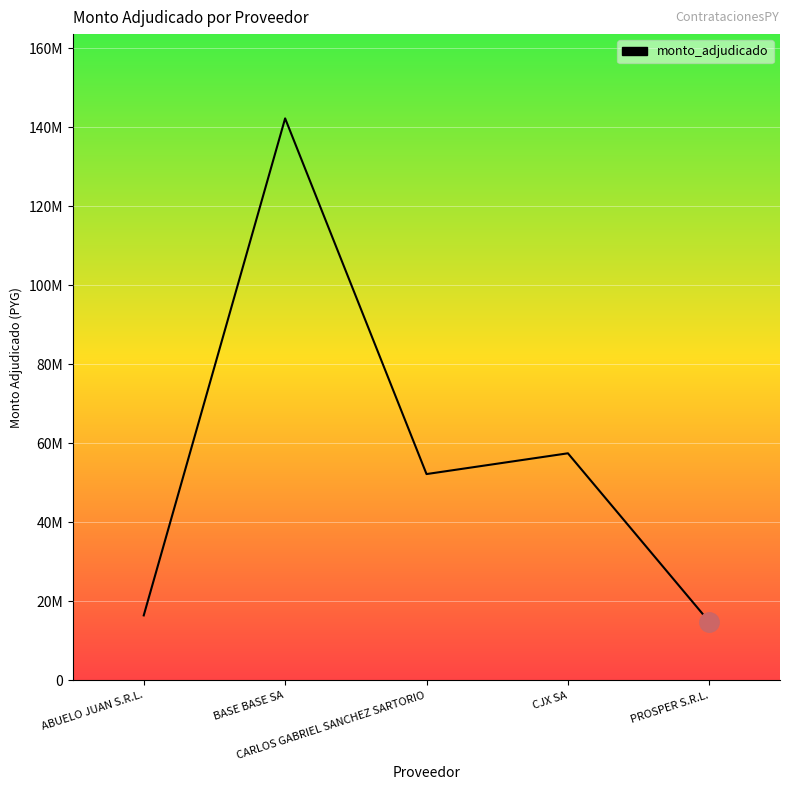

List the labels in order of value, largest first.

BASE BASE SA, CJX SA, CARLOS GABRIEL SANCHEZ SARTORIO, ABUELO JUAN S.R.L., PROSPER S.R.L.